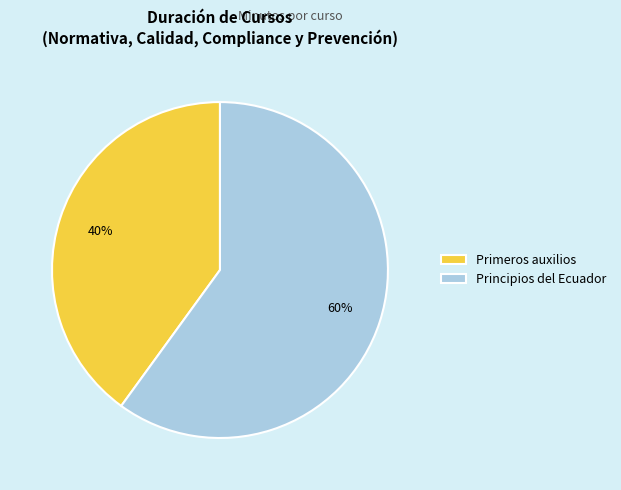

True or false: Primeros auxilios accounts for 40% of the total.

True